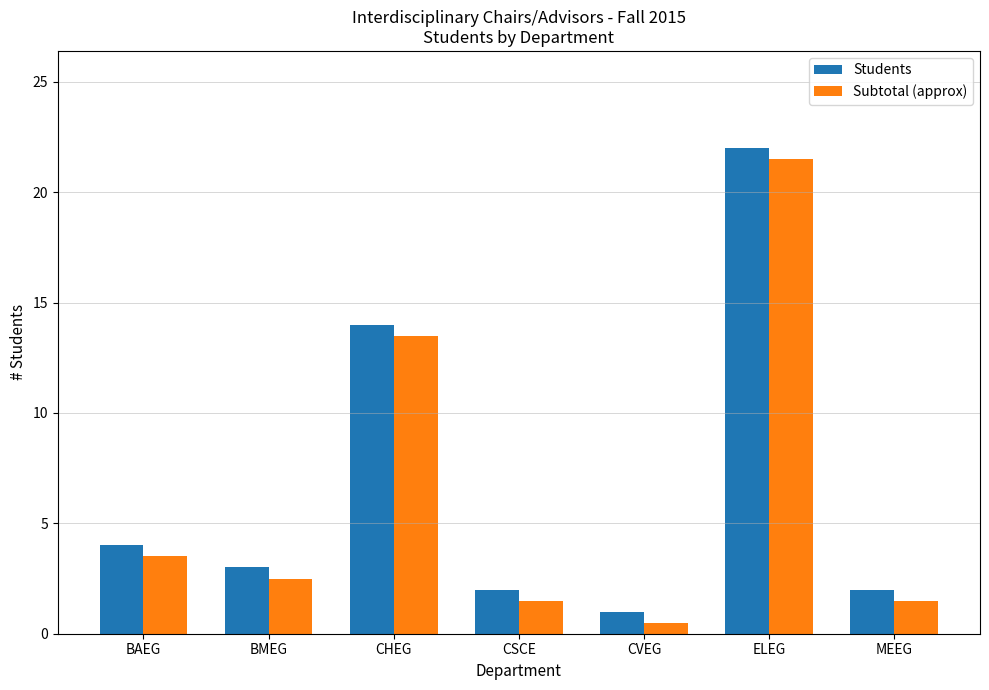

What is the spread (max minus min) of values at MEEG?

0.5